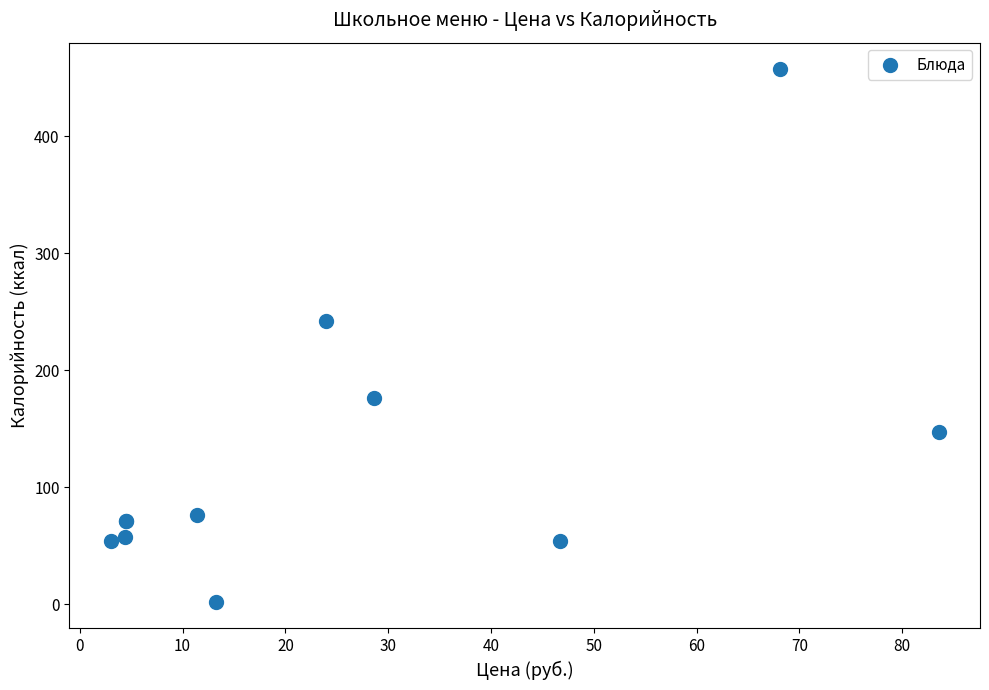

What Y value in the scatter plot is closest to 229?

242